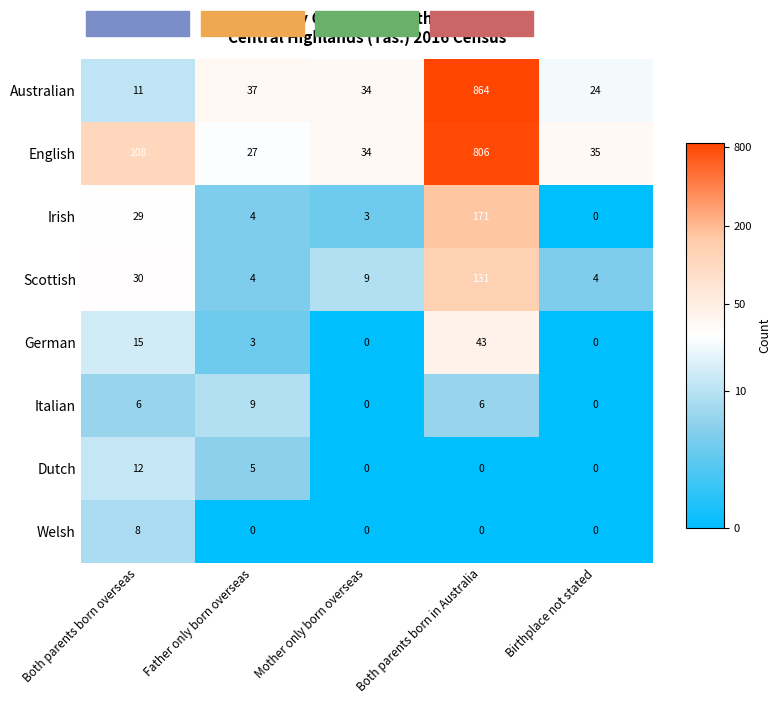

The Dutch series shows 12 at Both parents born overseas. True or false?

True